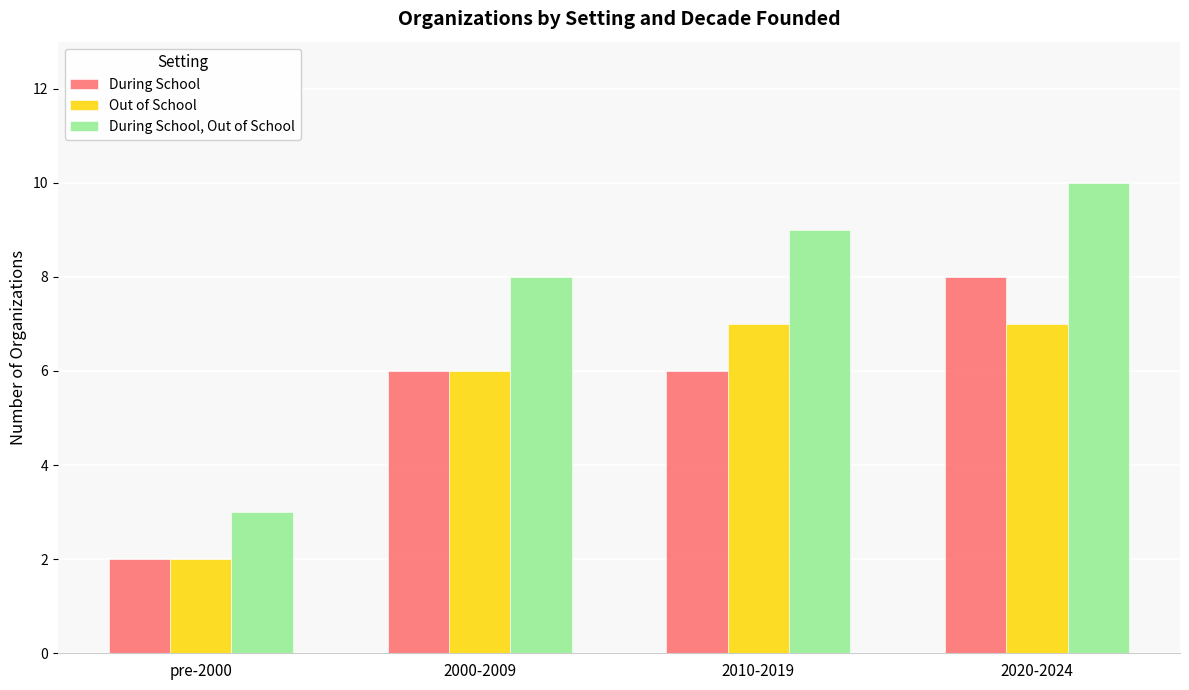

What are all the series names shown in the legend?

During School, Out of School, During School, Out of School